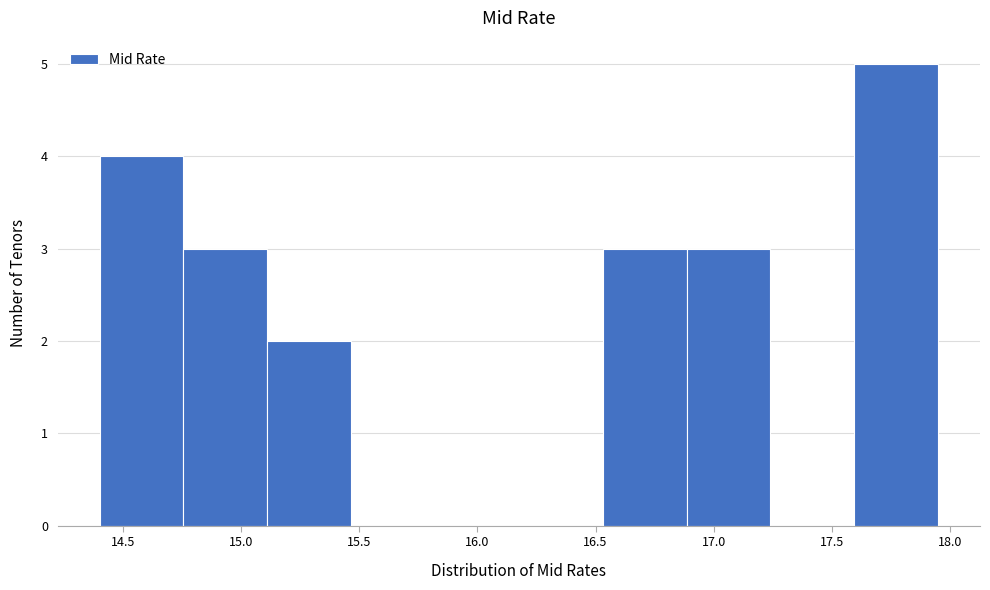

Over which range of the x-axis is the bar tallest?

17.595 to 17.950